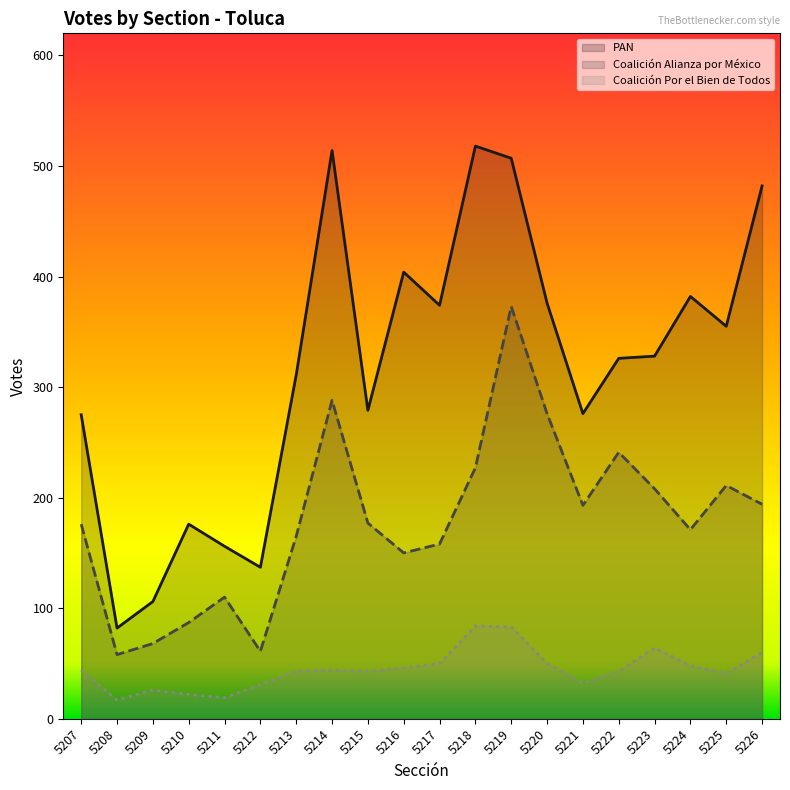

True or false: Coalición Alianza por México and Coalición Por el Bien de Todos cross at least once.

False